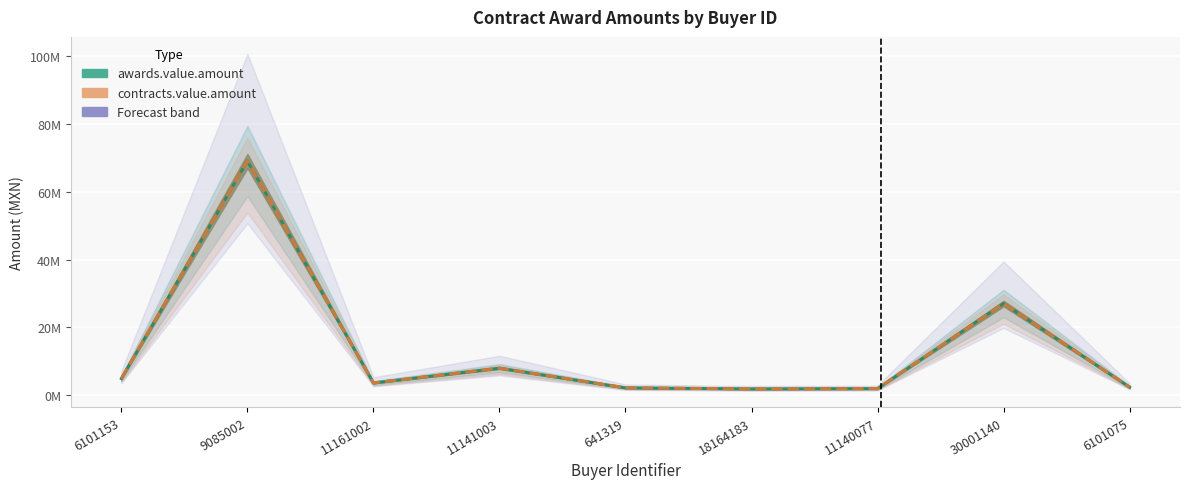

What is the sum of the awards.value.amount values at 6101153 and 18164183?

6833550.3